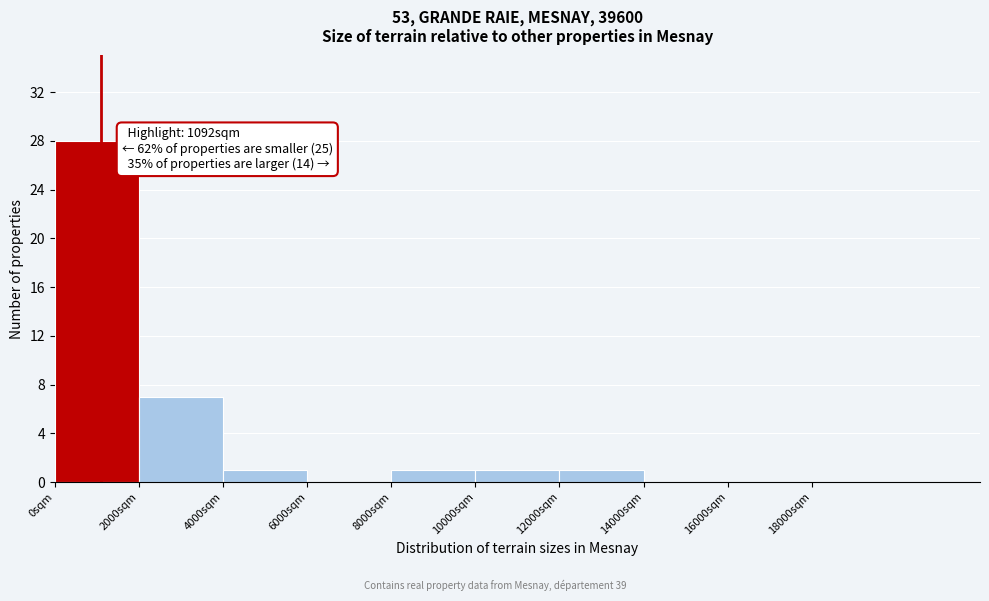

Which range on the x-axis has the tallest bar?

0 to 2000